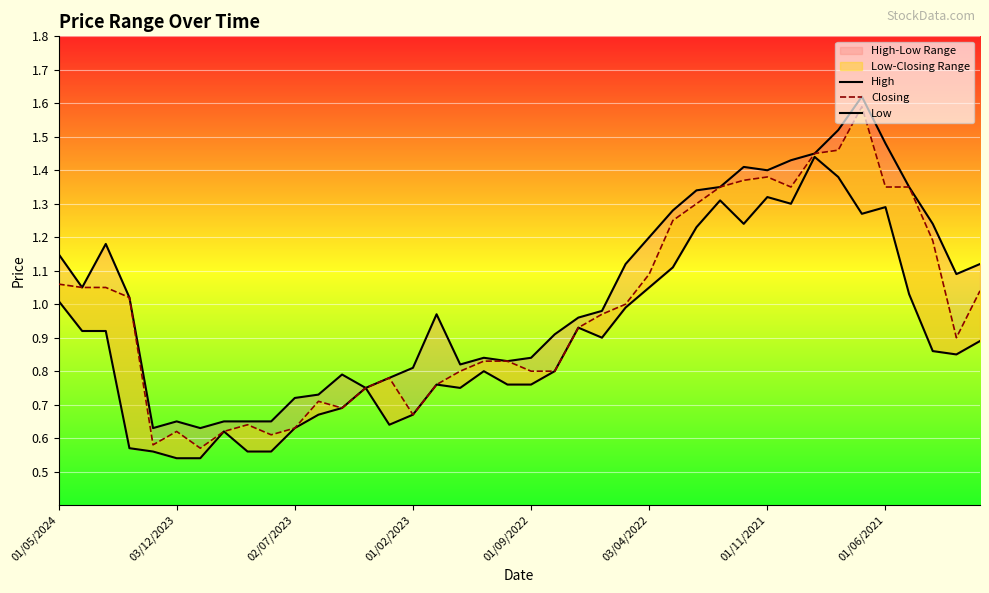

True or false: Closing and High cross at least once.

False